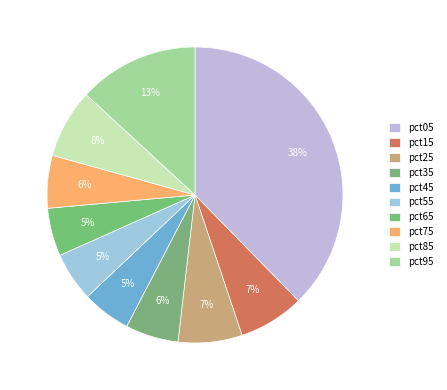

To the nearest percent, what is the combined percentage of pct15 and pct65?

12%